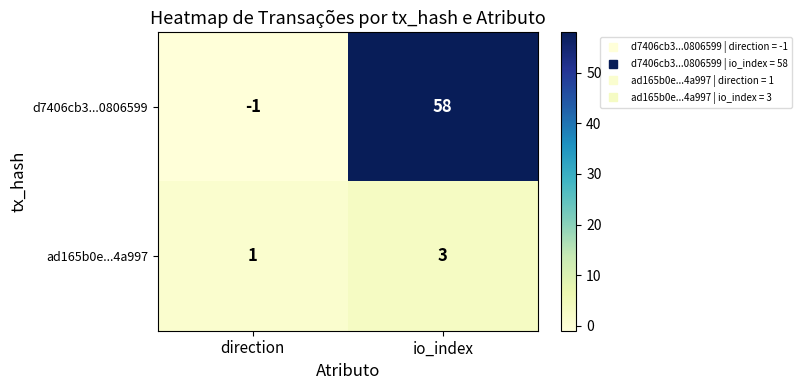

At which category is the sum across all series the highest?

io_index